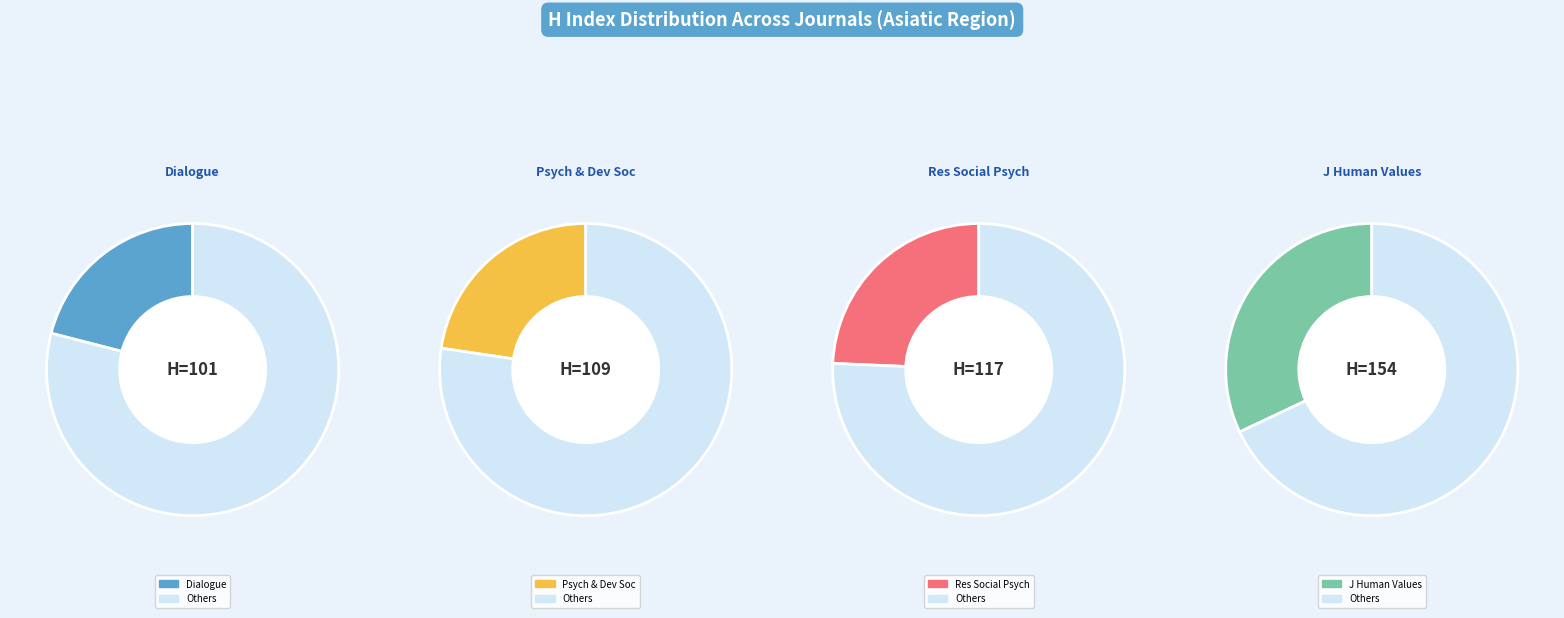

What percentage do Dialogue (Rank 4) and Psychology and Developing Societies (Rank 3) together represent?

43.7%